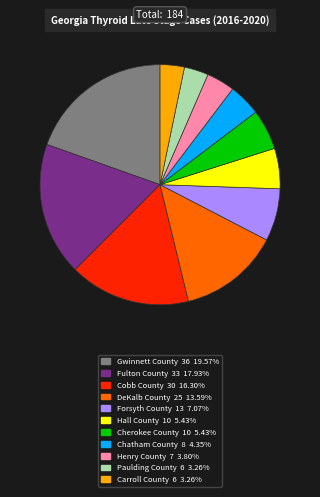

Is there any slice that represents more than half of the pie?

No